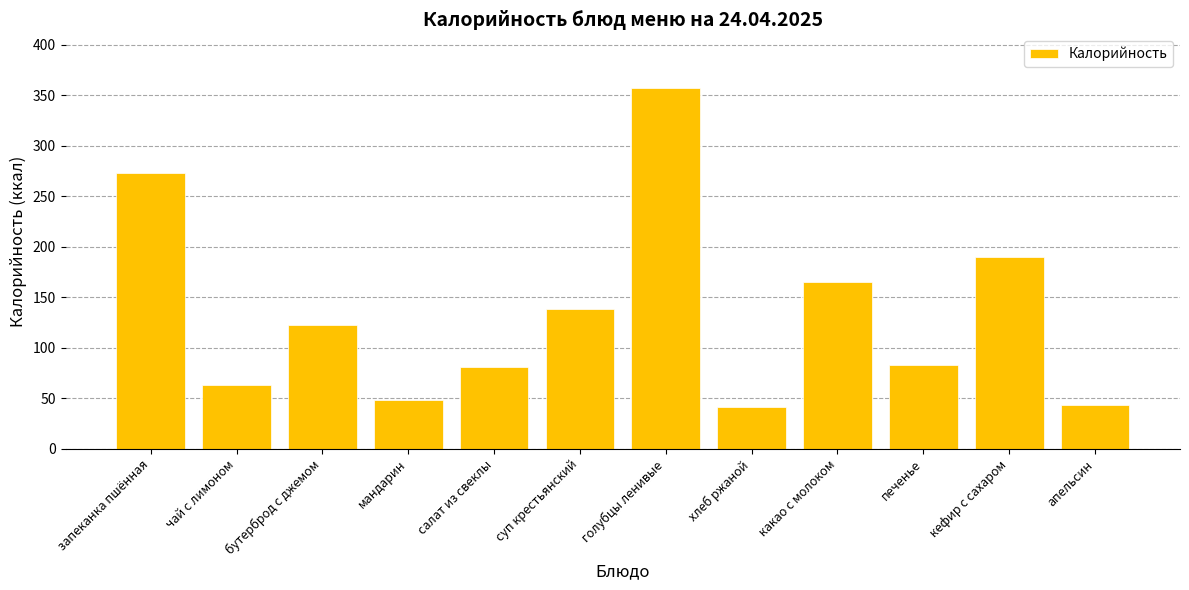

What is the average value?

134